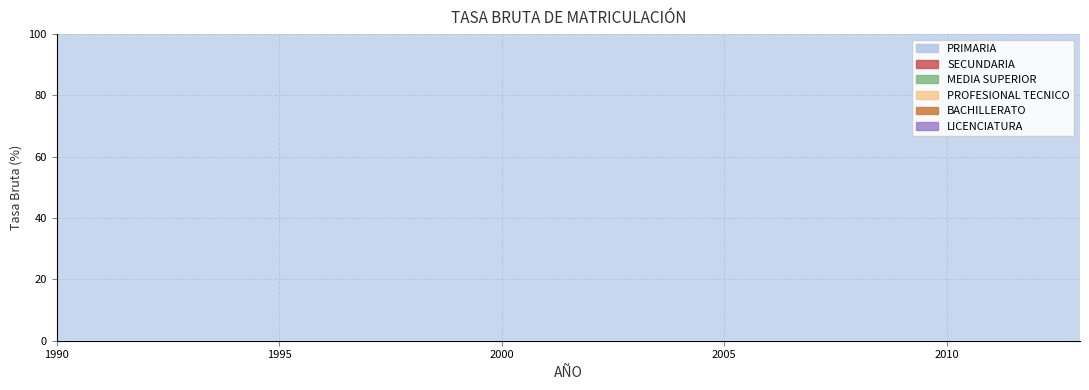

Reading left to right, list all the values displayed in this chart.

PRIMARIA: 110.8	110.7	110.9	111.1	111.5	111.3	110.8	109.9	109.5	109.3	108.8	108.6	108.3	107.5	106.5	105.7	106.2	106.9	108.4	109.0	109.5	109.9	109.3	108.0
SECUNDARIA: 65.7	64.8	65.4	67.6	70.1	73.3	75.3	77.0	79.0	80.8	82.8	84.5	86.5	87.4	88.5	89.3	89.8	90.2	90.3	89.7	90.0	90.5	93.3	97.1
MEDIA SUPERIOR: 34.1	34.3	34.8	35.7	37.2	38.6	41.3	43.2	44.8	46.2	47.2	49.8	52.4	54.6	56.0	57.2	57.9	58.6	59.4	60.8	62.7	64.3	65.9	69.4
PROFESIONAL TECNICO: 6.2	6.6	6.6	6.5	6.5	6.1	6.1	6.2	6.3	6.0	5.8	5.7	5.7	5.7	5.7	5.6	5.4	5.5	5.6	5.6	5.6	5.7	5.7	1.2
BACHILLERATO: 28.0	27.7	28.2	29.2	30.7	32.5	35.2	37.0	38.5	40.2	41.4	44.1	46.7	48.9	50.3	51.6	52.4	53.1	53.8	55.3	57.0	58.6	60.1	68.2
LICENCIATURA: 13.4	13.8	13.4	13.8	14.0	14.9	15.5	16.5	17.5	18.7	19.5	20.5	21.3	22.2	22.7	23.3	24.0	24.7	25.1	26.1	26.9	28.1	29.1	29.9